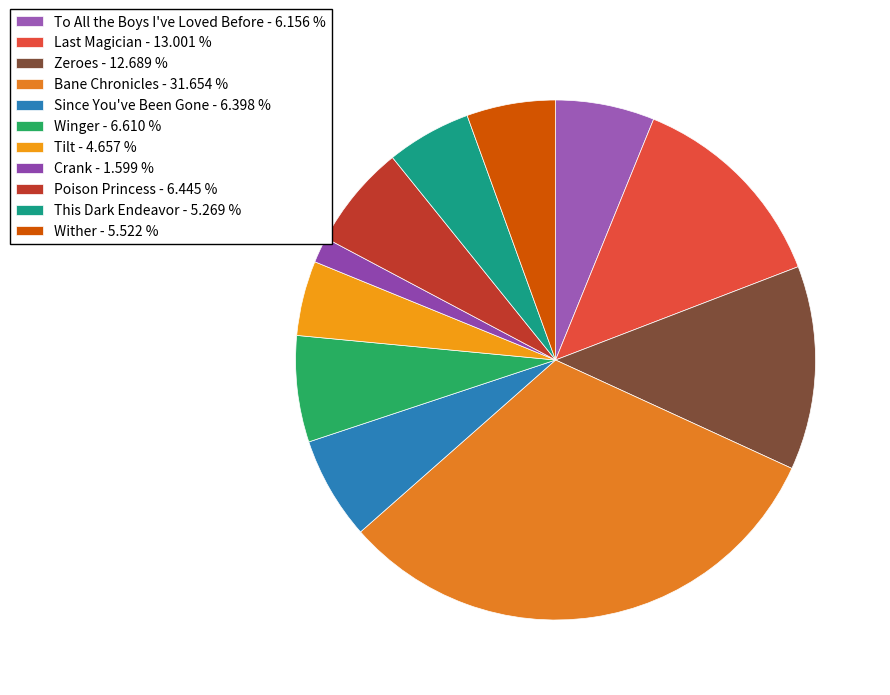

How many segments does this pie chart have?

11